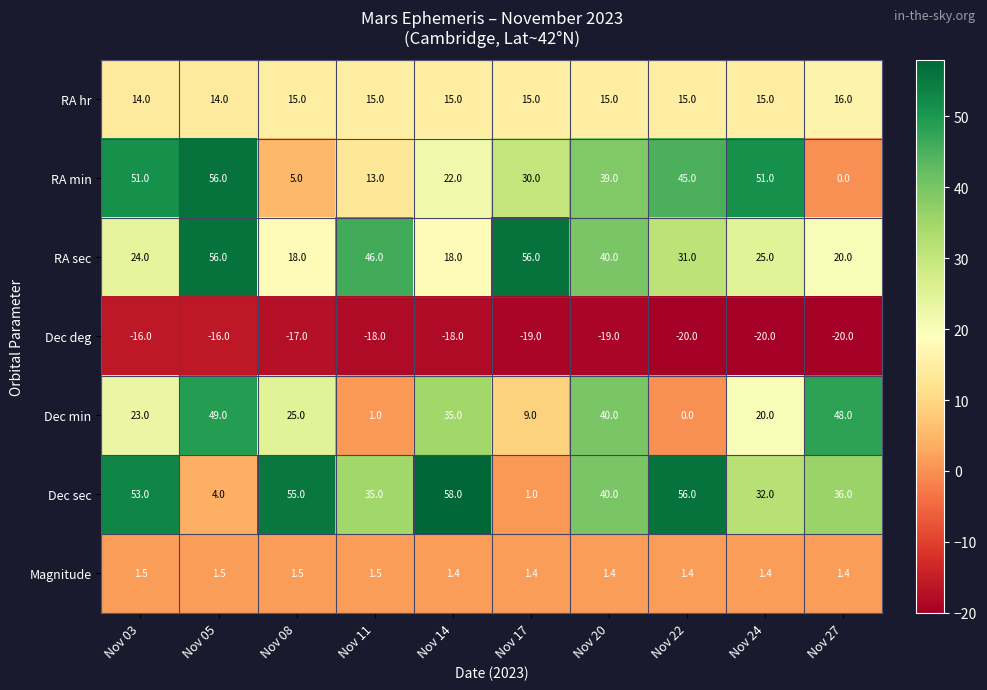

What is the lowest value of the RA sec series?

18.0